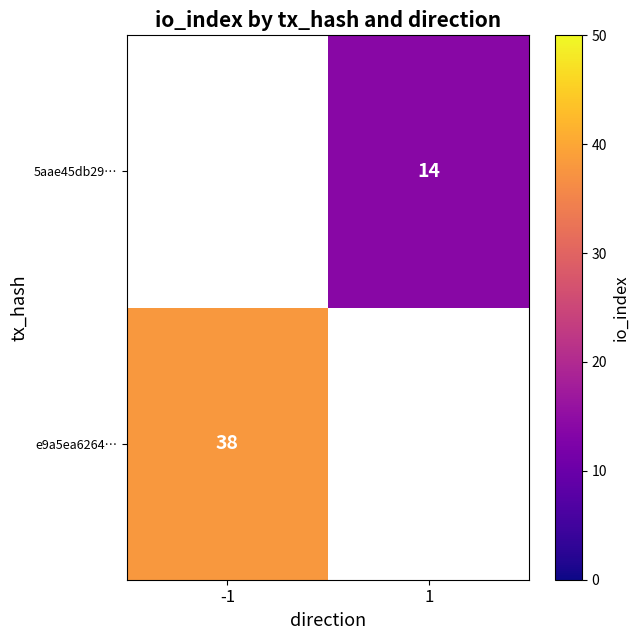

Is it true that 5aae45db29… equals 10 at 1?

False